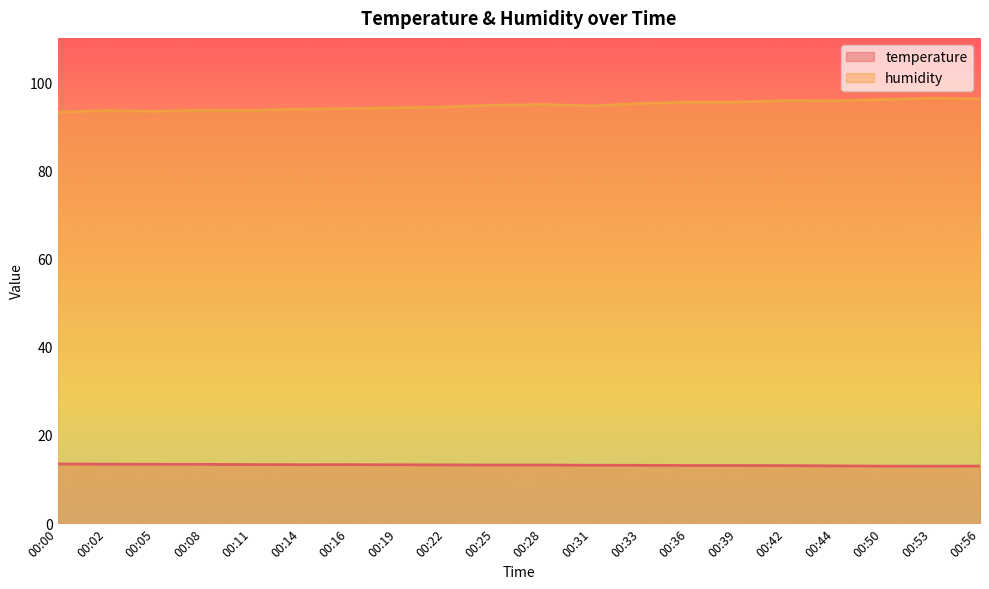

At which label does temperature first exceed 13?

00:00